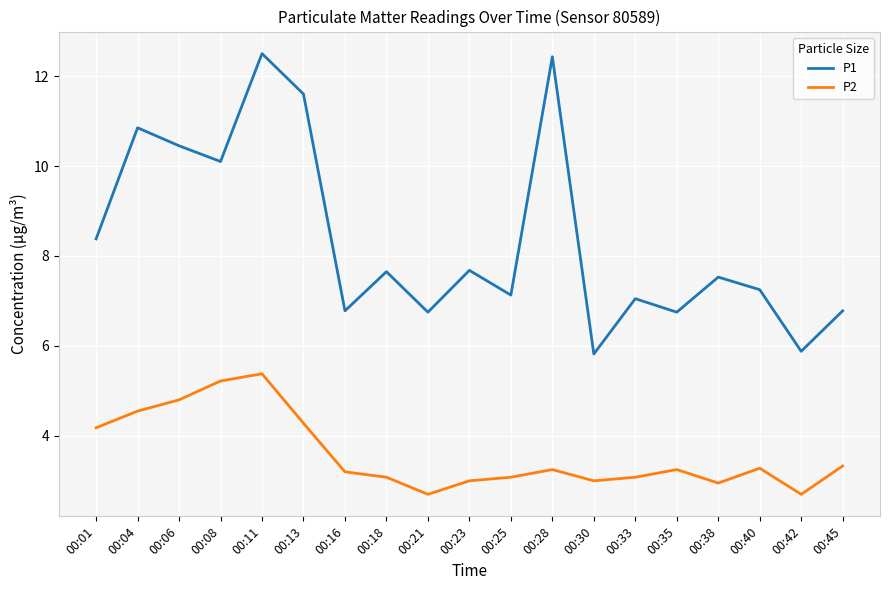

Which series has the largest total across all categories?

P1